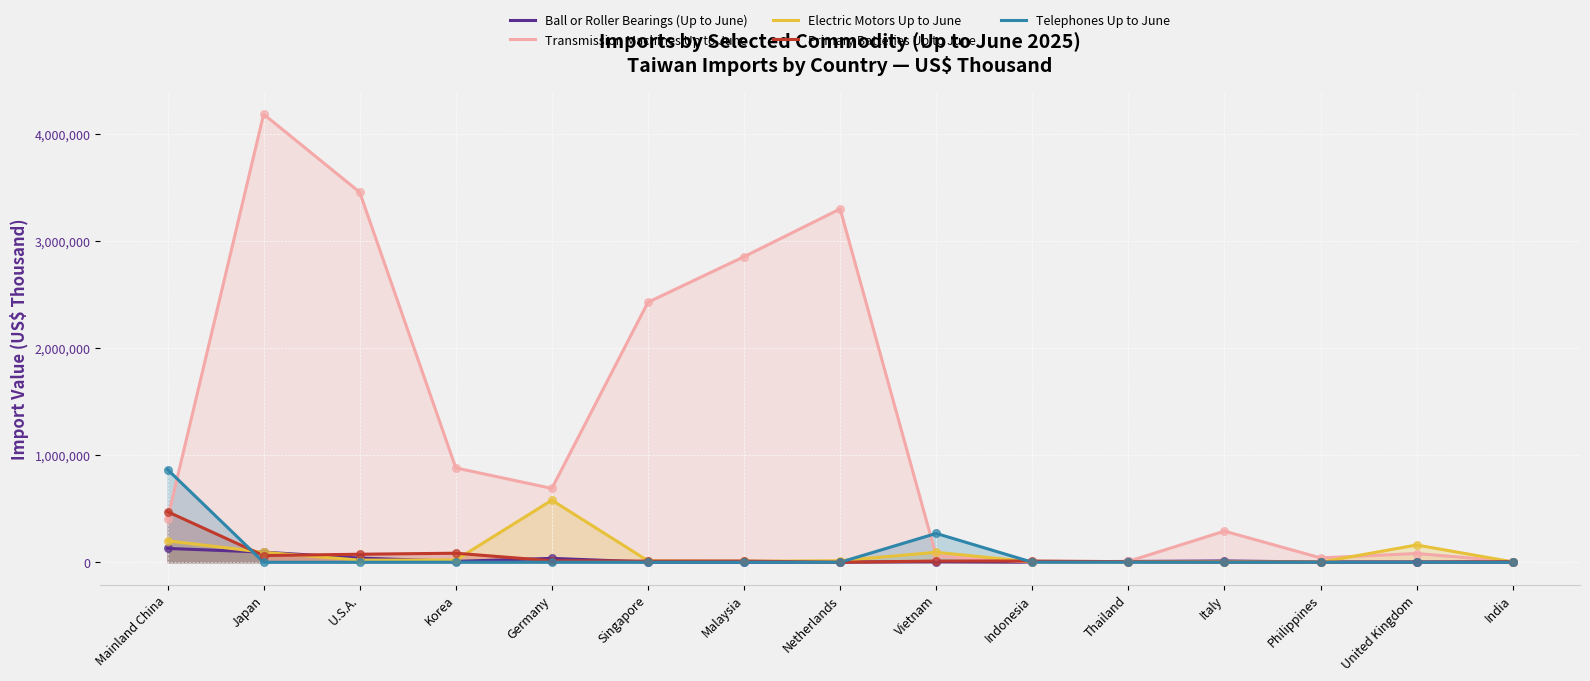

Which series contains the lowest Y value?

Telephones Up to June